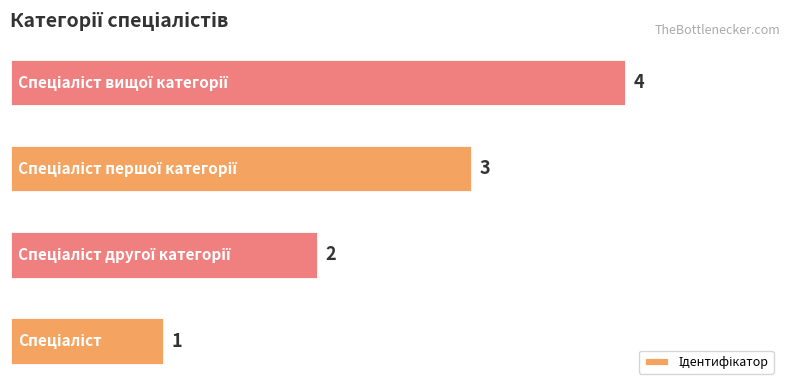

Count the values in the range 2 to 4.

3